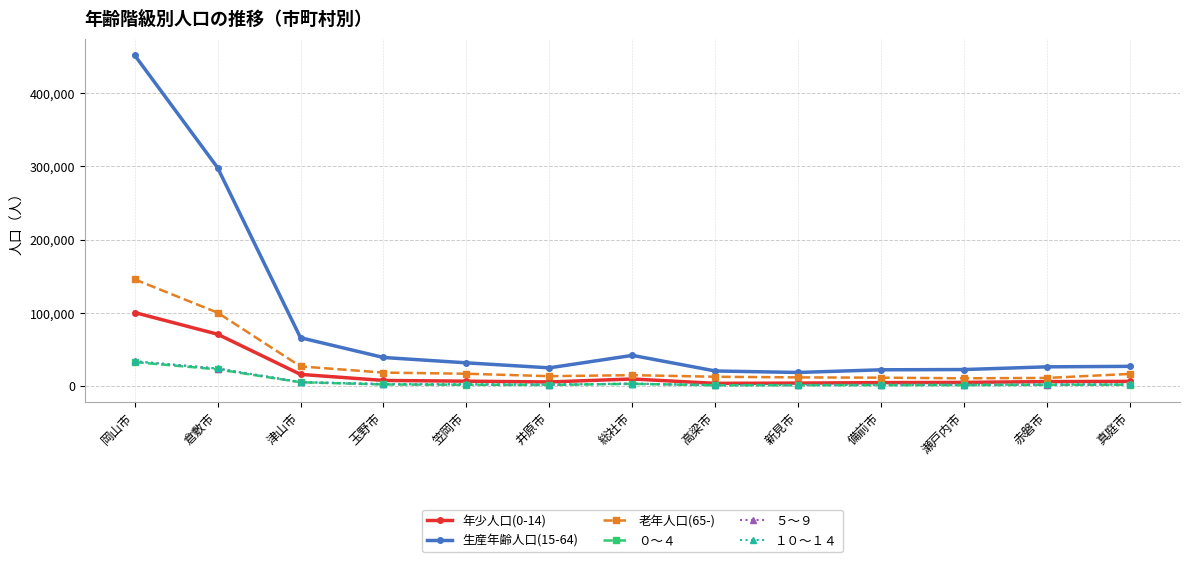

Does the chart display data point markers on the line(s)?

Yes